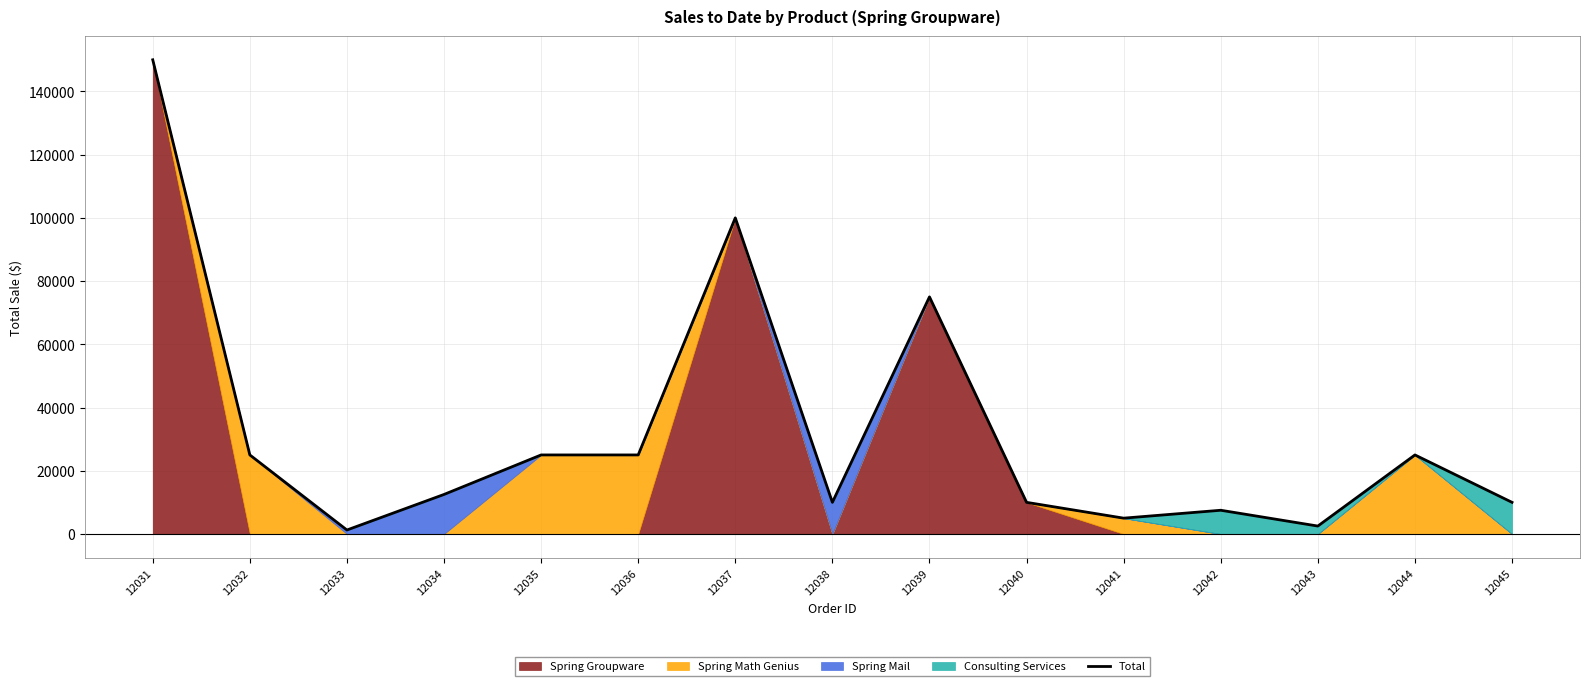

True or false: the data shows 41469 at 12032.

False